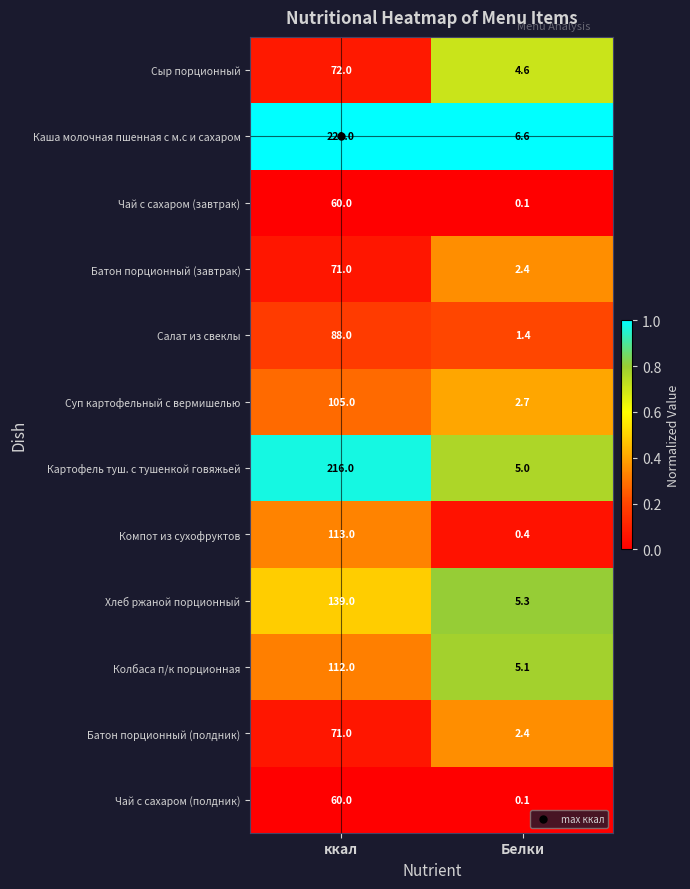

What is the sum of the Чай с сахаром (полдник) values at Белки and ккал?

60.1